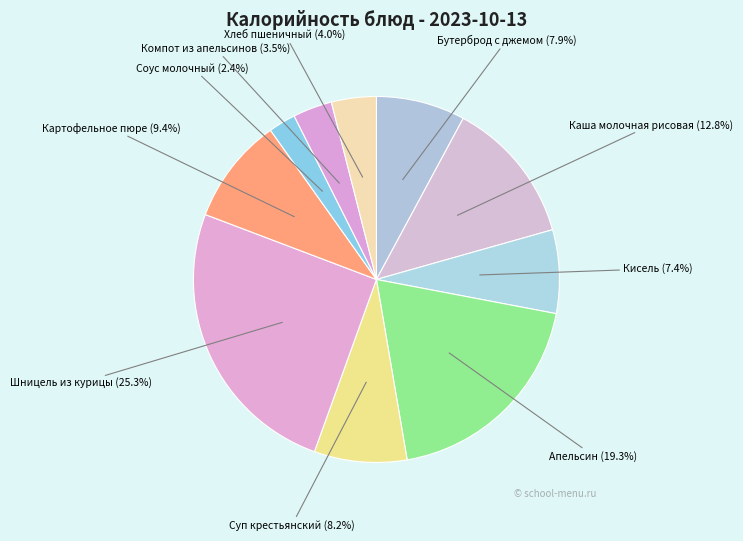

Is it true that Хлеб пшеничный is 10% of the pie?

False